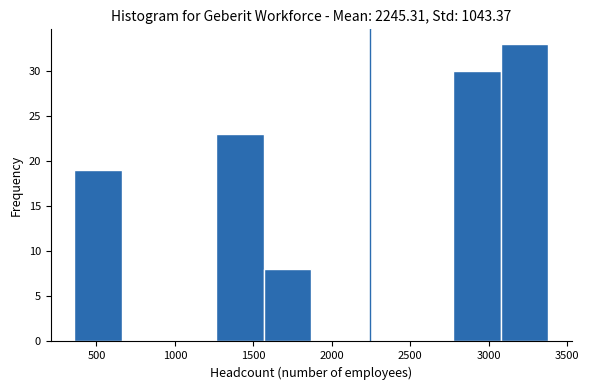

Reading left to right, list every bar in this chart as the range it spans on the x-axis followed by its height. Neither the bar edges nor the heights are printed on the chart, so give them approximately, as read against the axes.

350 to 650: 19
650 to 950: 0
950 to 1250: 0
1250 to 1550: 23
1550 to 1850: 8
1850 to 2150: 0
2150 to 2450: 0
2450 to 2750: 0
2750 to 3100: 30
3100 to 3400: 33